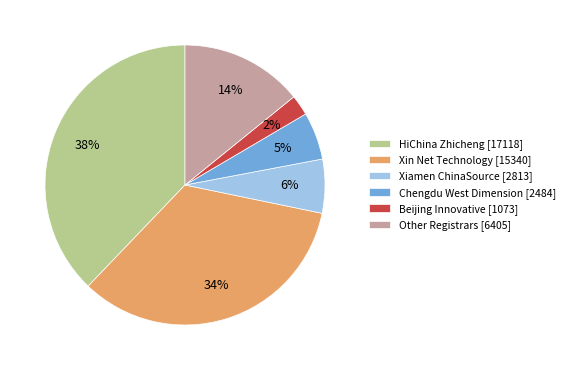

Is the sum of HiChina Zhicheng [17118] and Other Registrars [6405] greater than half?

Yes